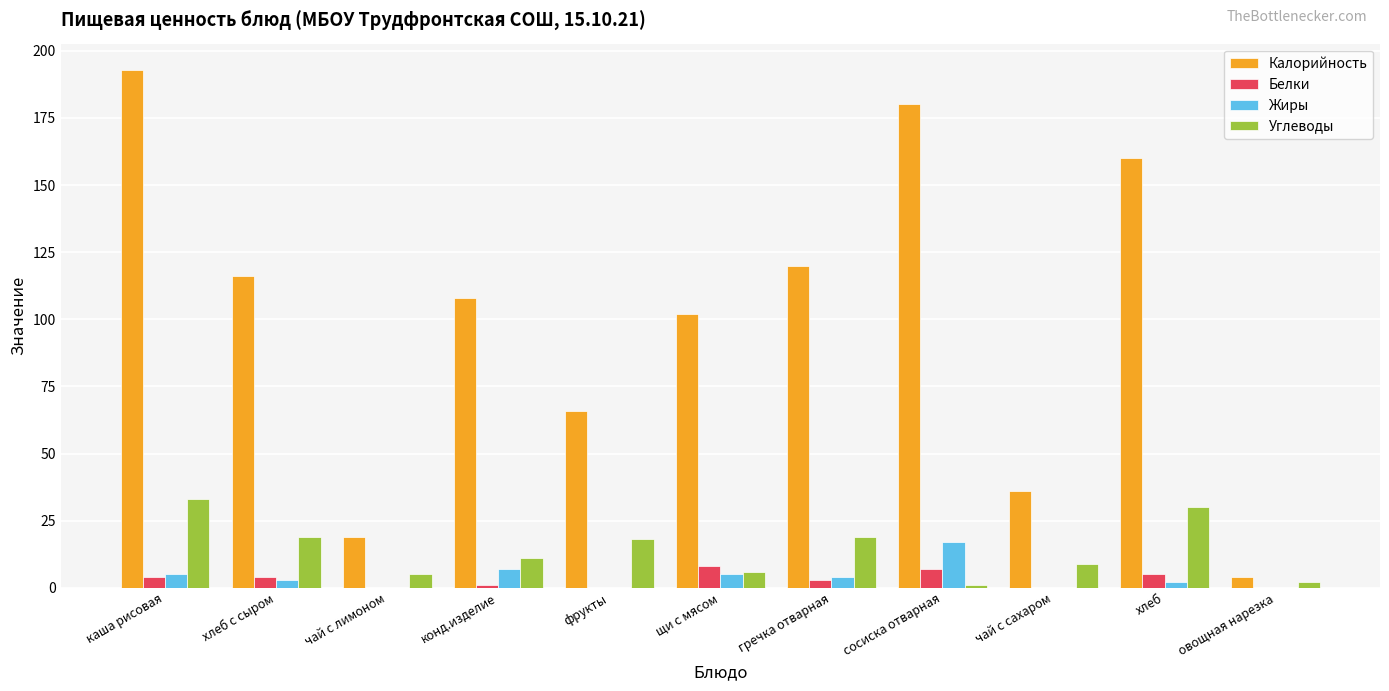

Reading left to right, what are all the values shown in this chart?

Калорийность: 193	116	19	108	66	102	120	180	36	160	4
Белки: 4	4	0	1	0	8	3	7	0	5	0
Жиры: 5	3	0	7	0	5	4	17	0	2	0
Углеводы: 33	19	5	11	18	6	19	1	9	30	2